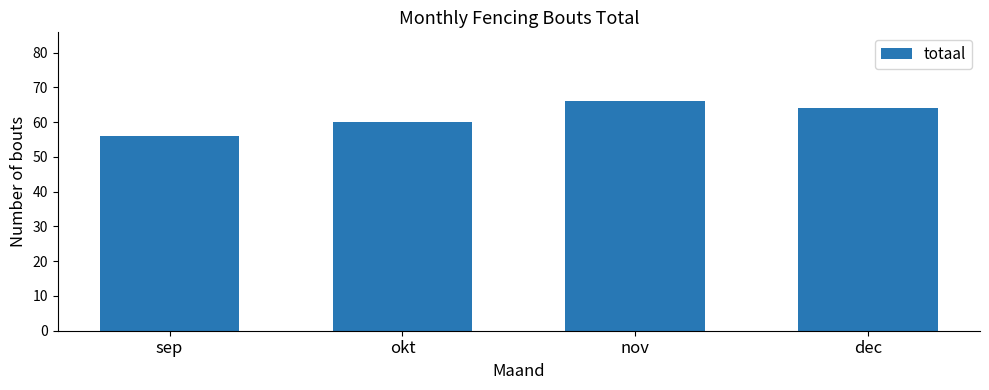

What is the sum of all values?

246